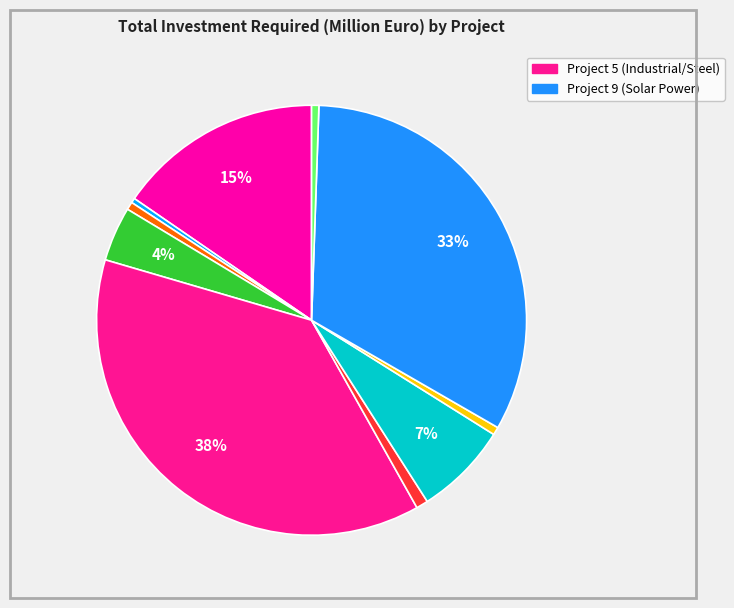

Rank the categories by value from highest to lowest.

Project 5, Project 9, Project 1, Project 7, Project 4, Project 6, Project 3, Project 8, Project 10, Project 2